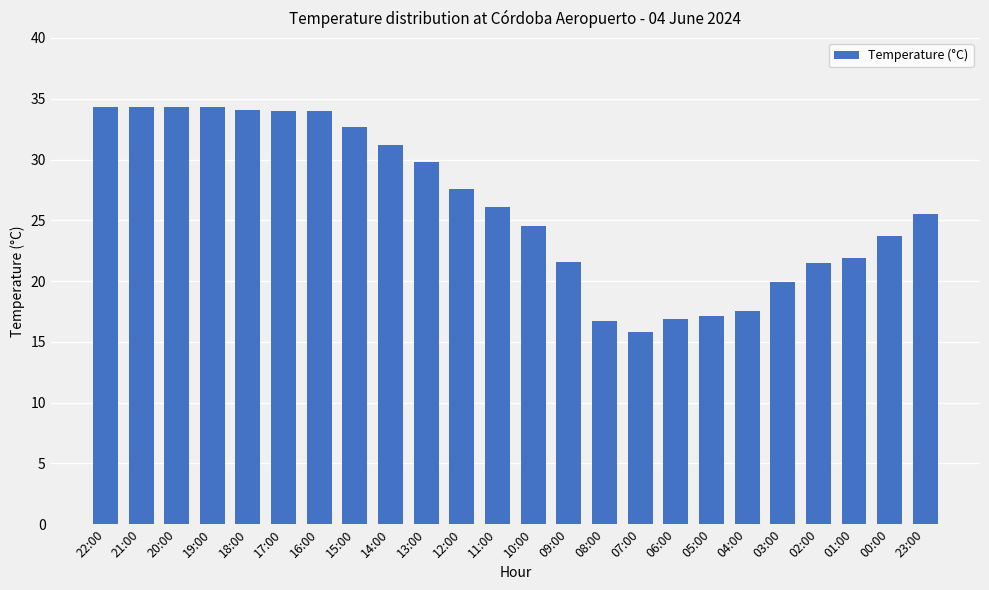

What is the greatest value displayed?

34.3